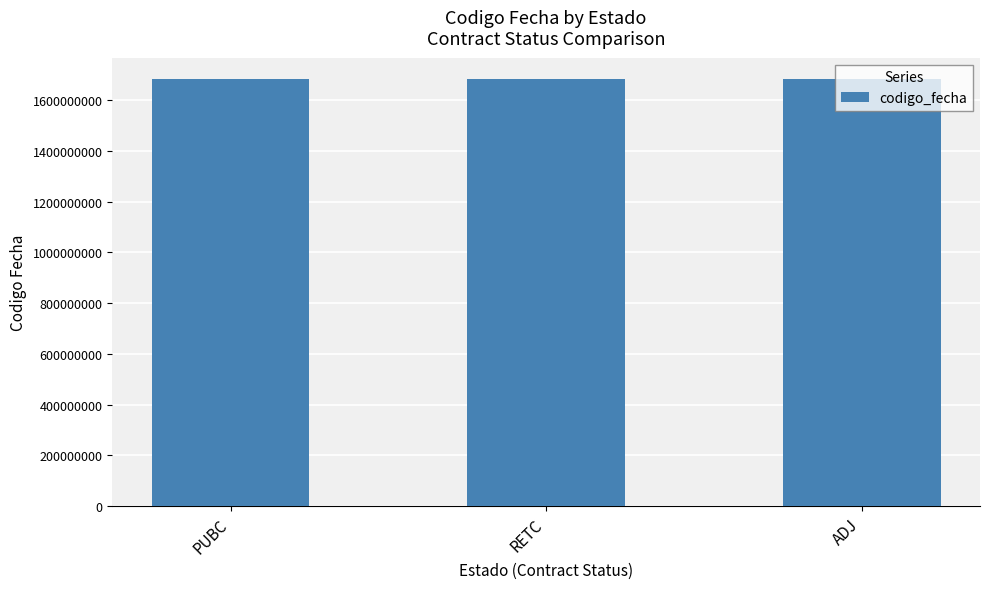

What position from the right is PUBC?

3